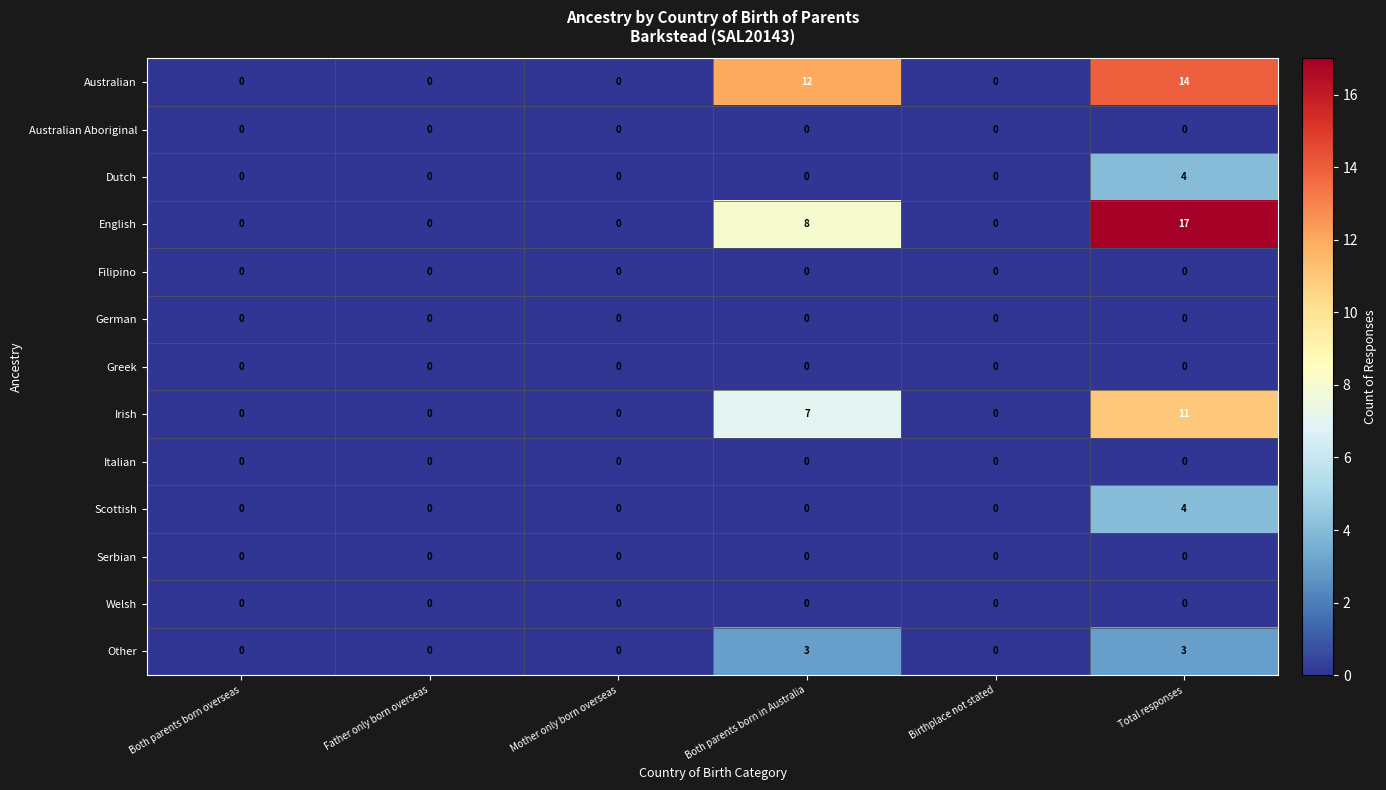

Is it true that Irish equals 0 at Both parents born overseas?

True